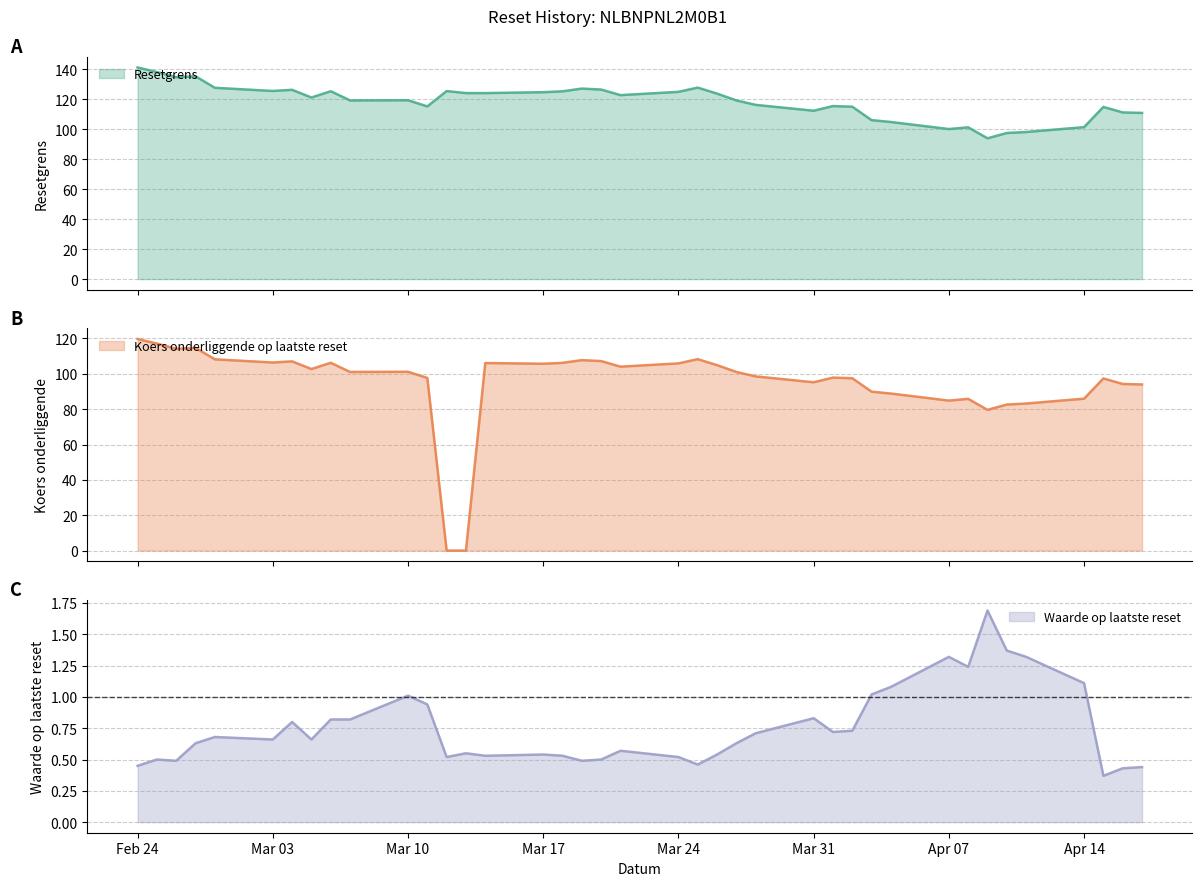

List the series in order of their overall mean, highest first.

Resetgrens, Koers onderliggende op laatste reset, Waarde op laatste reset